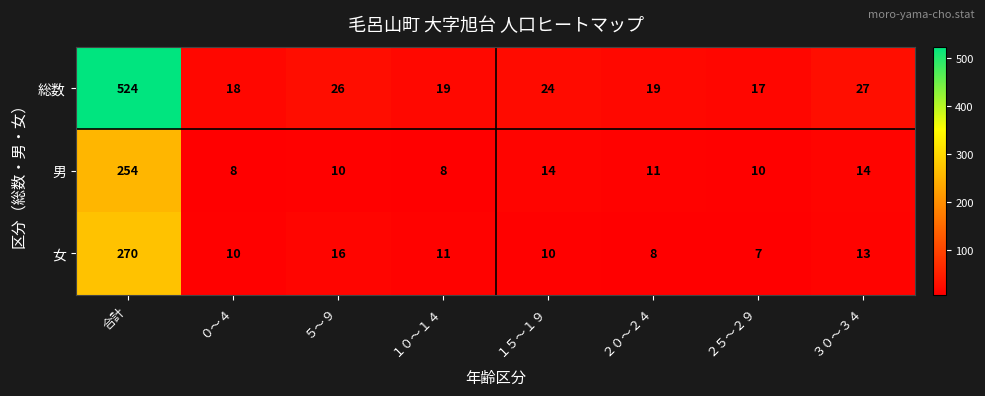

Rank the series by their maximum value, from lowest to highest.

男, 女, 総数